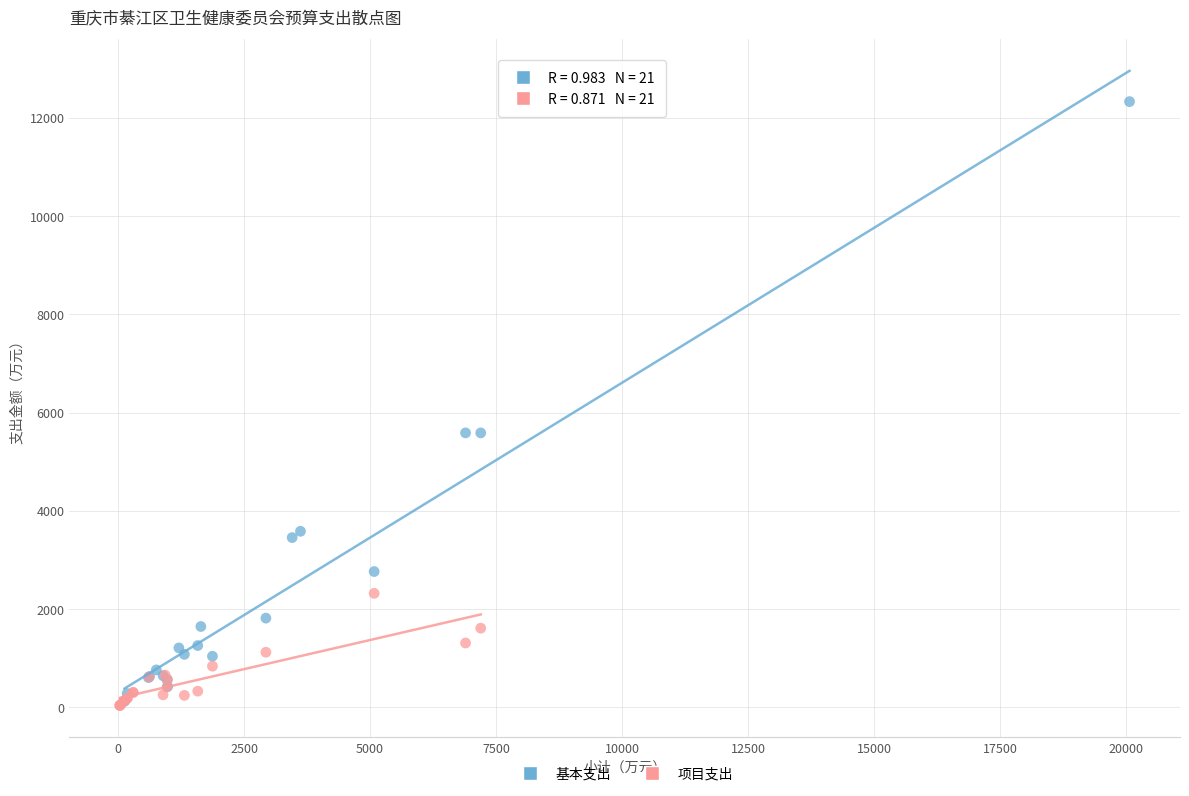

Which series has the widest spread of Y values?

基本支出